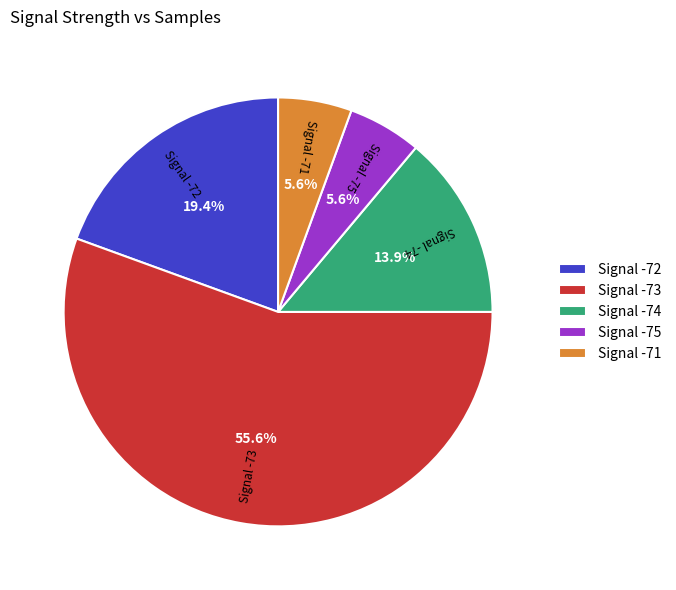

Which slice is the largest?

Signal -73